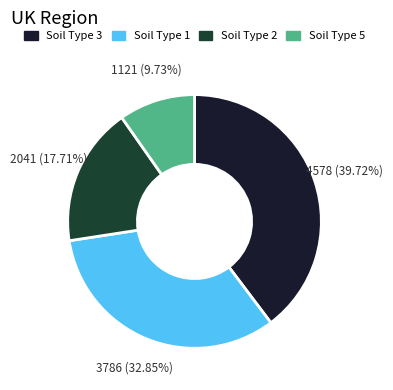

Does any single category account for the majority?

No